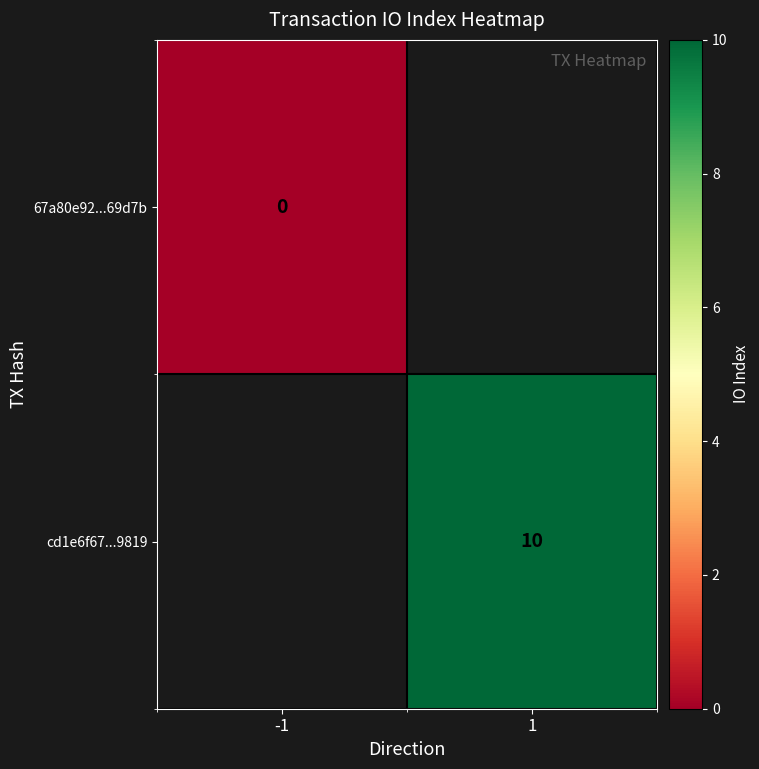

Which category has the lowest value across all series?

-1